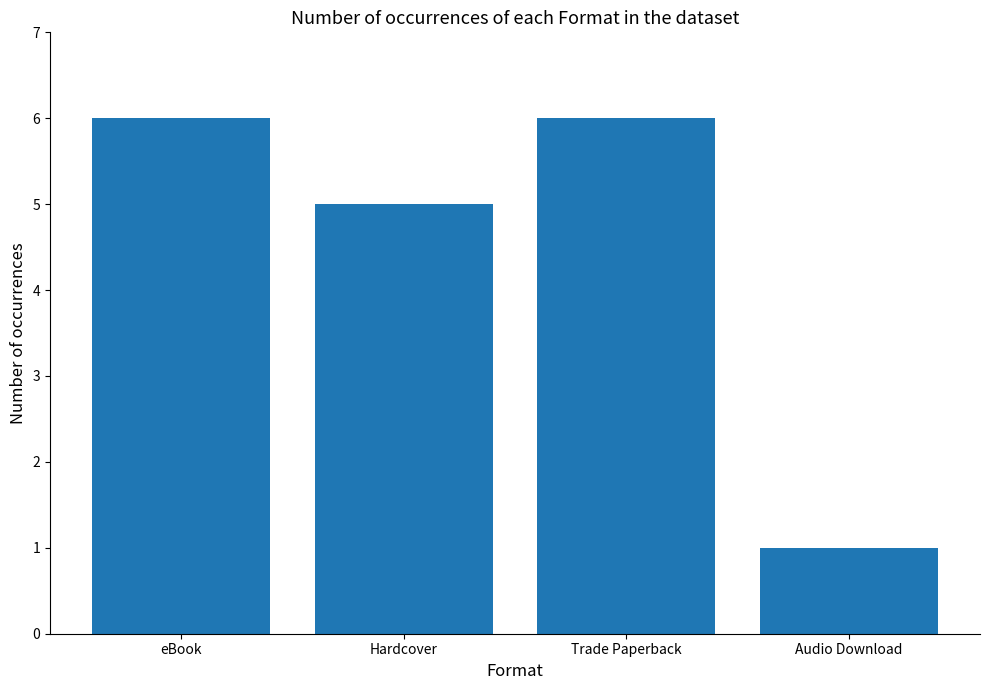

Which has a higher value, Trade Paperback or Hardcover?

Trade Paperback